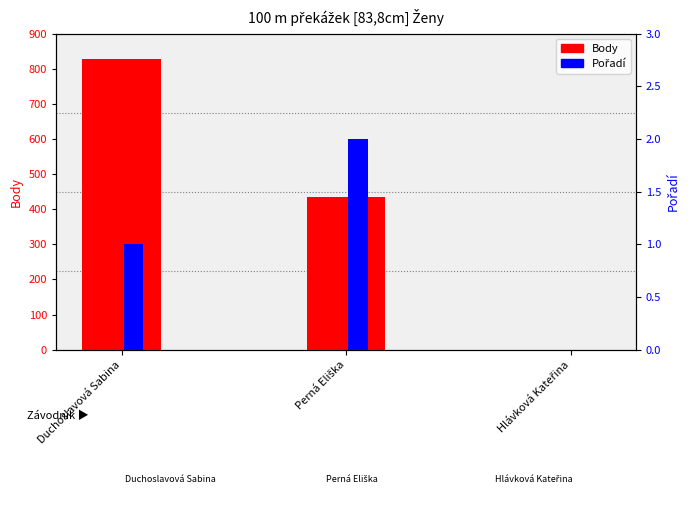

At how many categories does at least one series exceed 88?

2